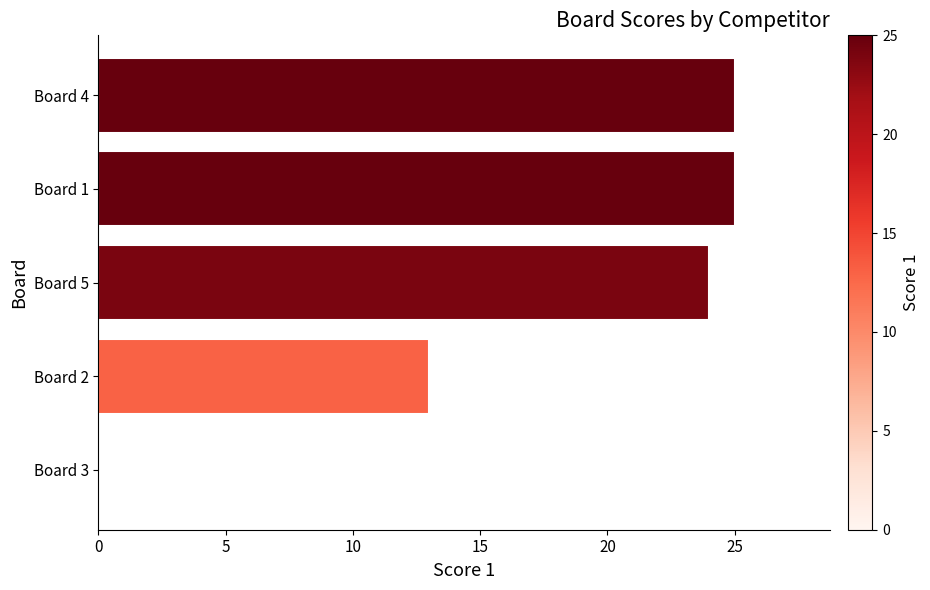

What is the change in value from Board 5 to Board 1?

+1